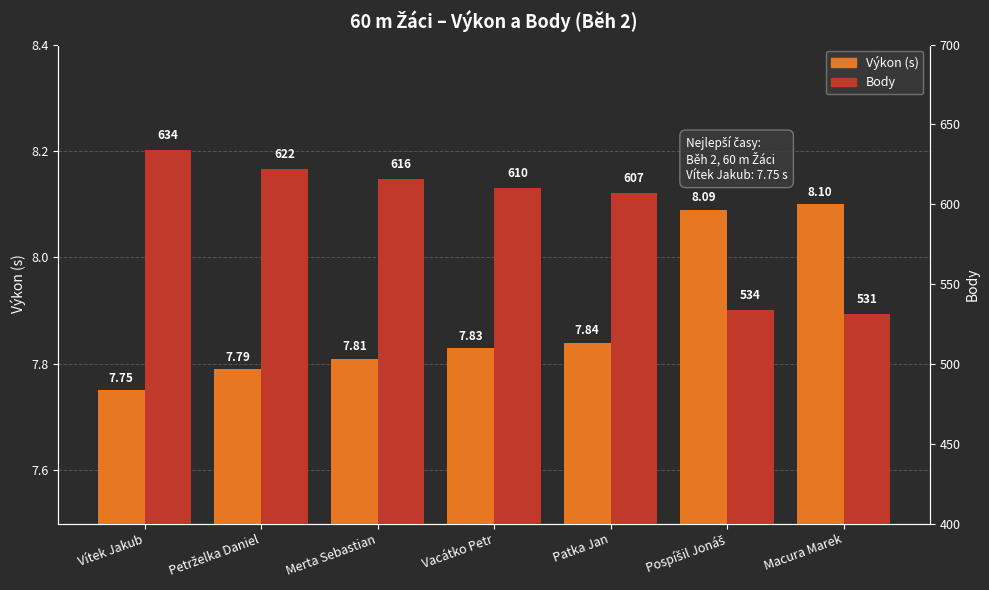

What are all the series names shown in the legend?

Výkon (s), Body